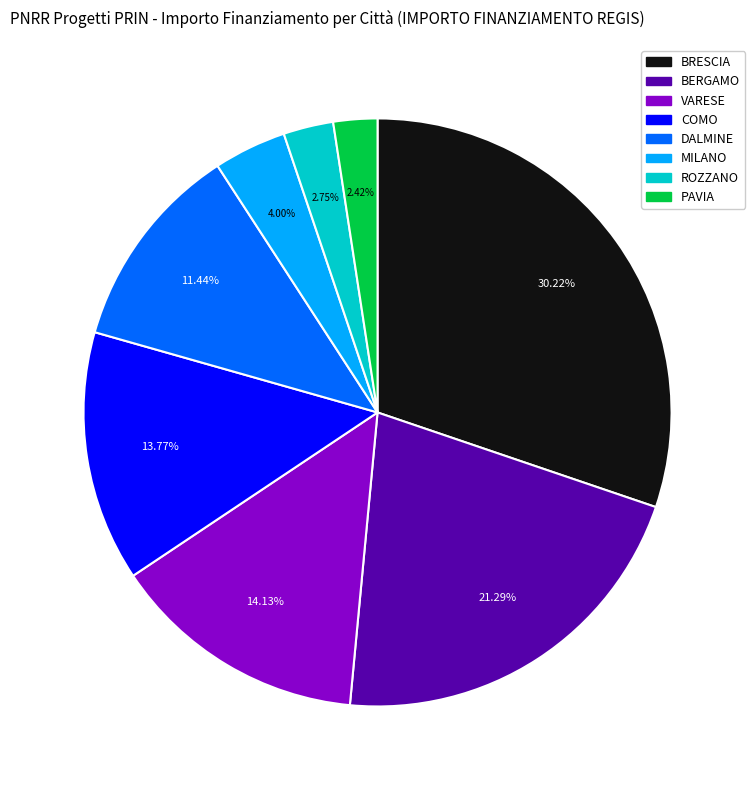

Does any single category account for the majority?

No